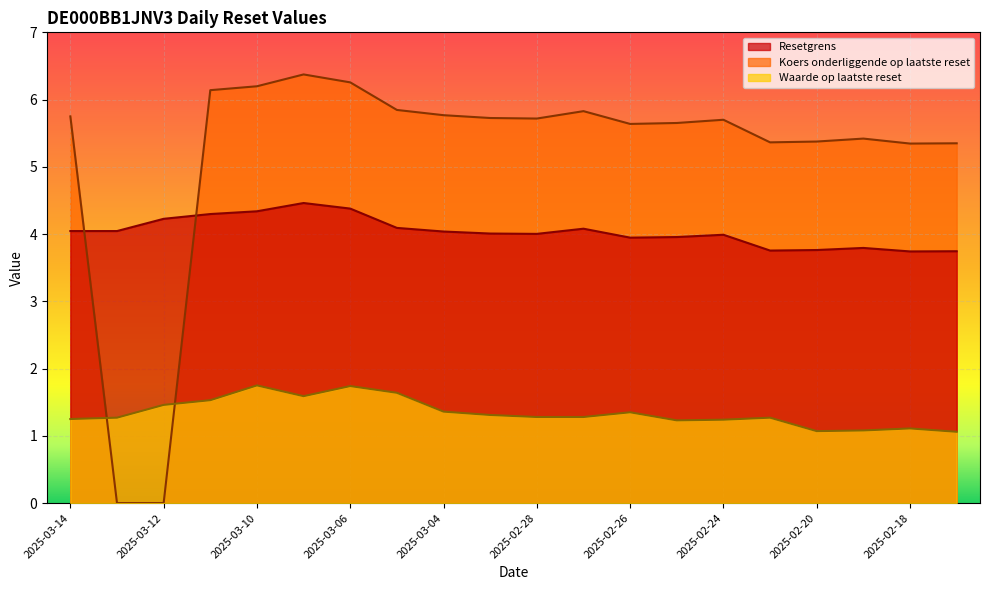

The value of Waarde op laatste reset at 2025-02-20 is 1.9. True or false?

False